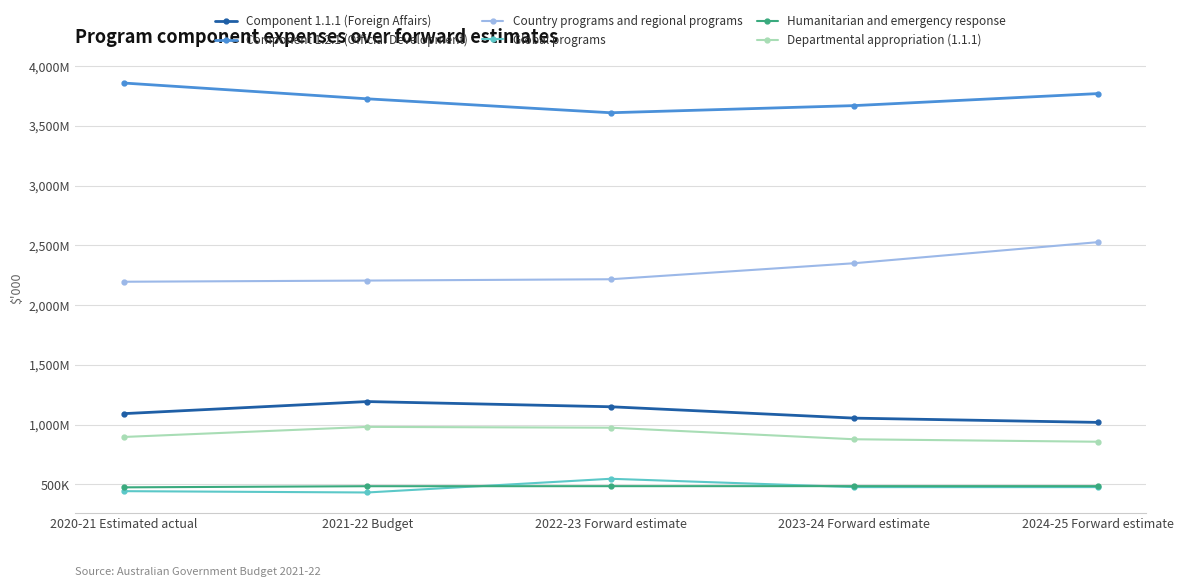

Count the Component 1.2.1 (Official Development) values in the range 3669412 to 3769852.

3